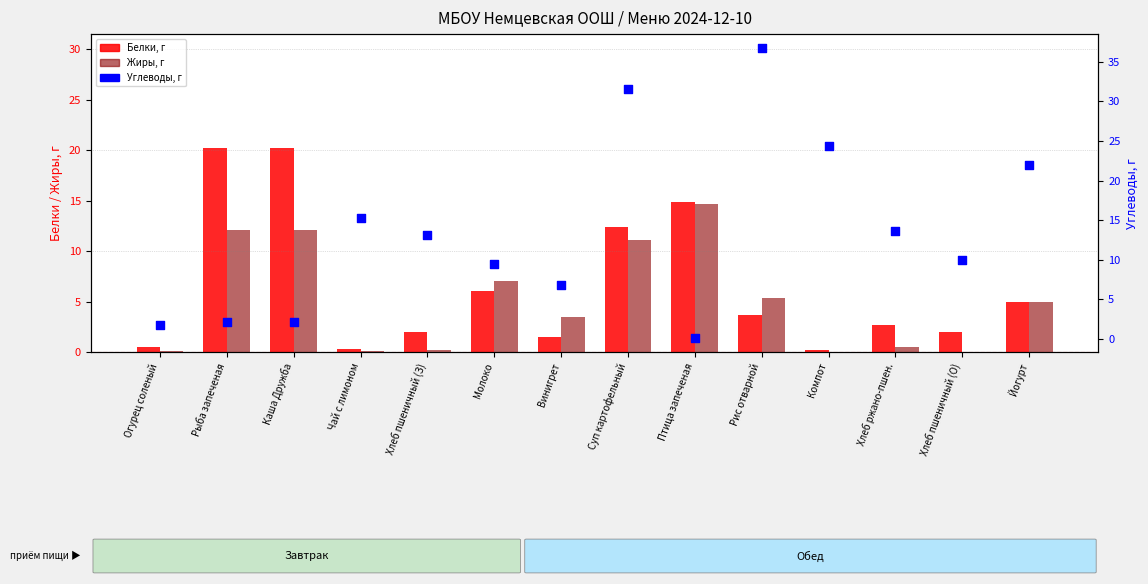

At which category is the sum across all series the highest?

Суп картофельный